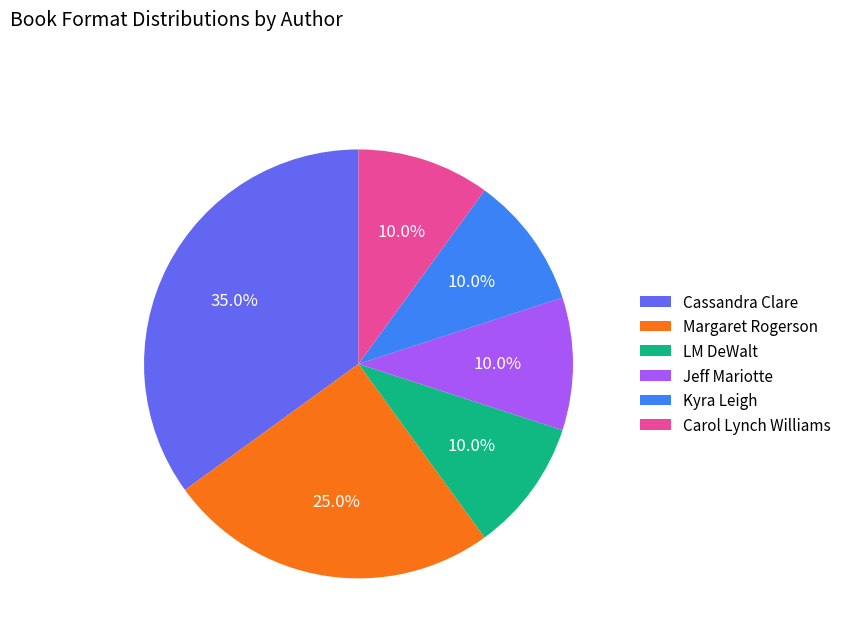

To the nearest percent, what portion does Kyra Leigh represent?

10%